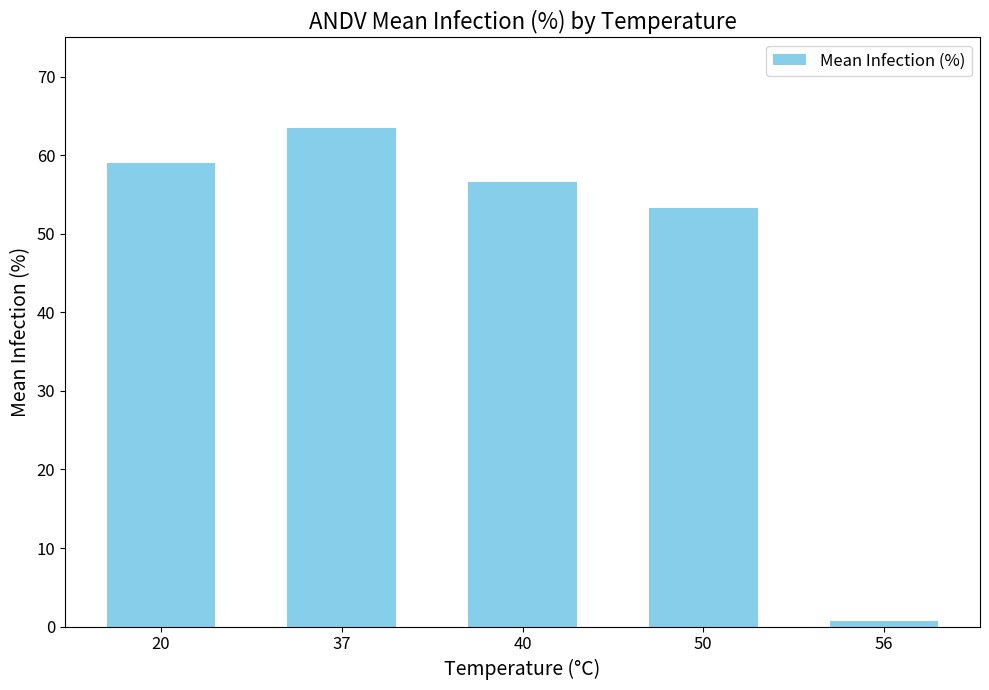

True or false: the data shows 92.5 at 50.

False